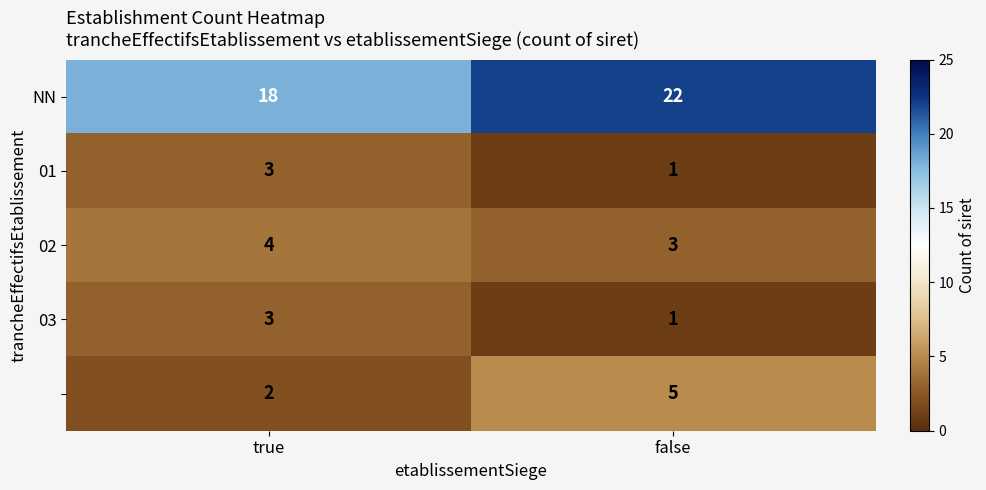

At which category is the sum across all series the highest?

false